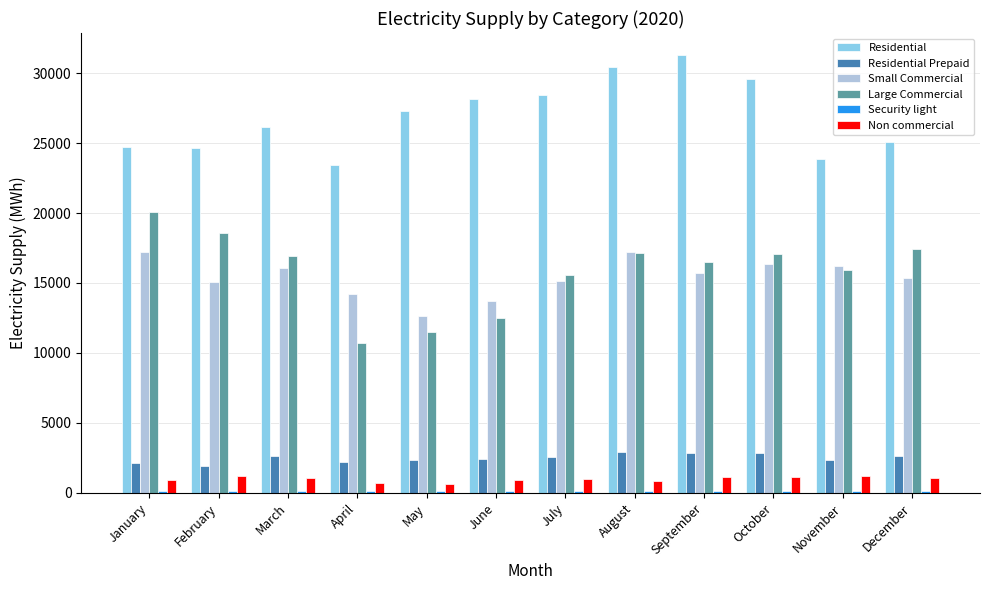

At which label does Large Commercial reach its minimum?

April